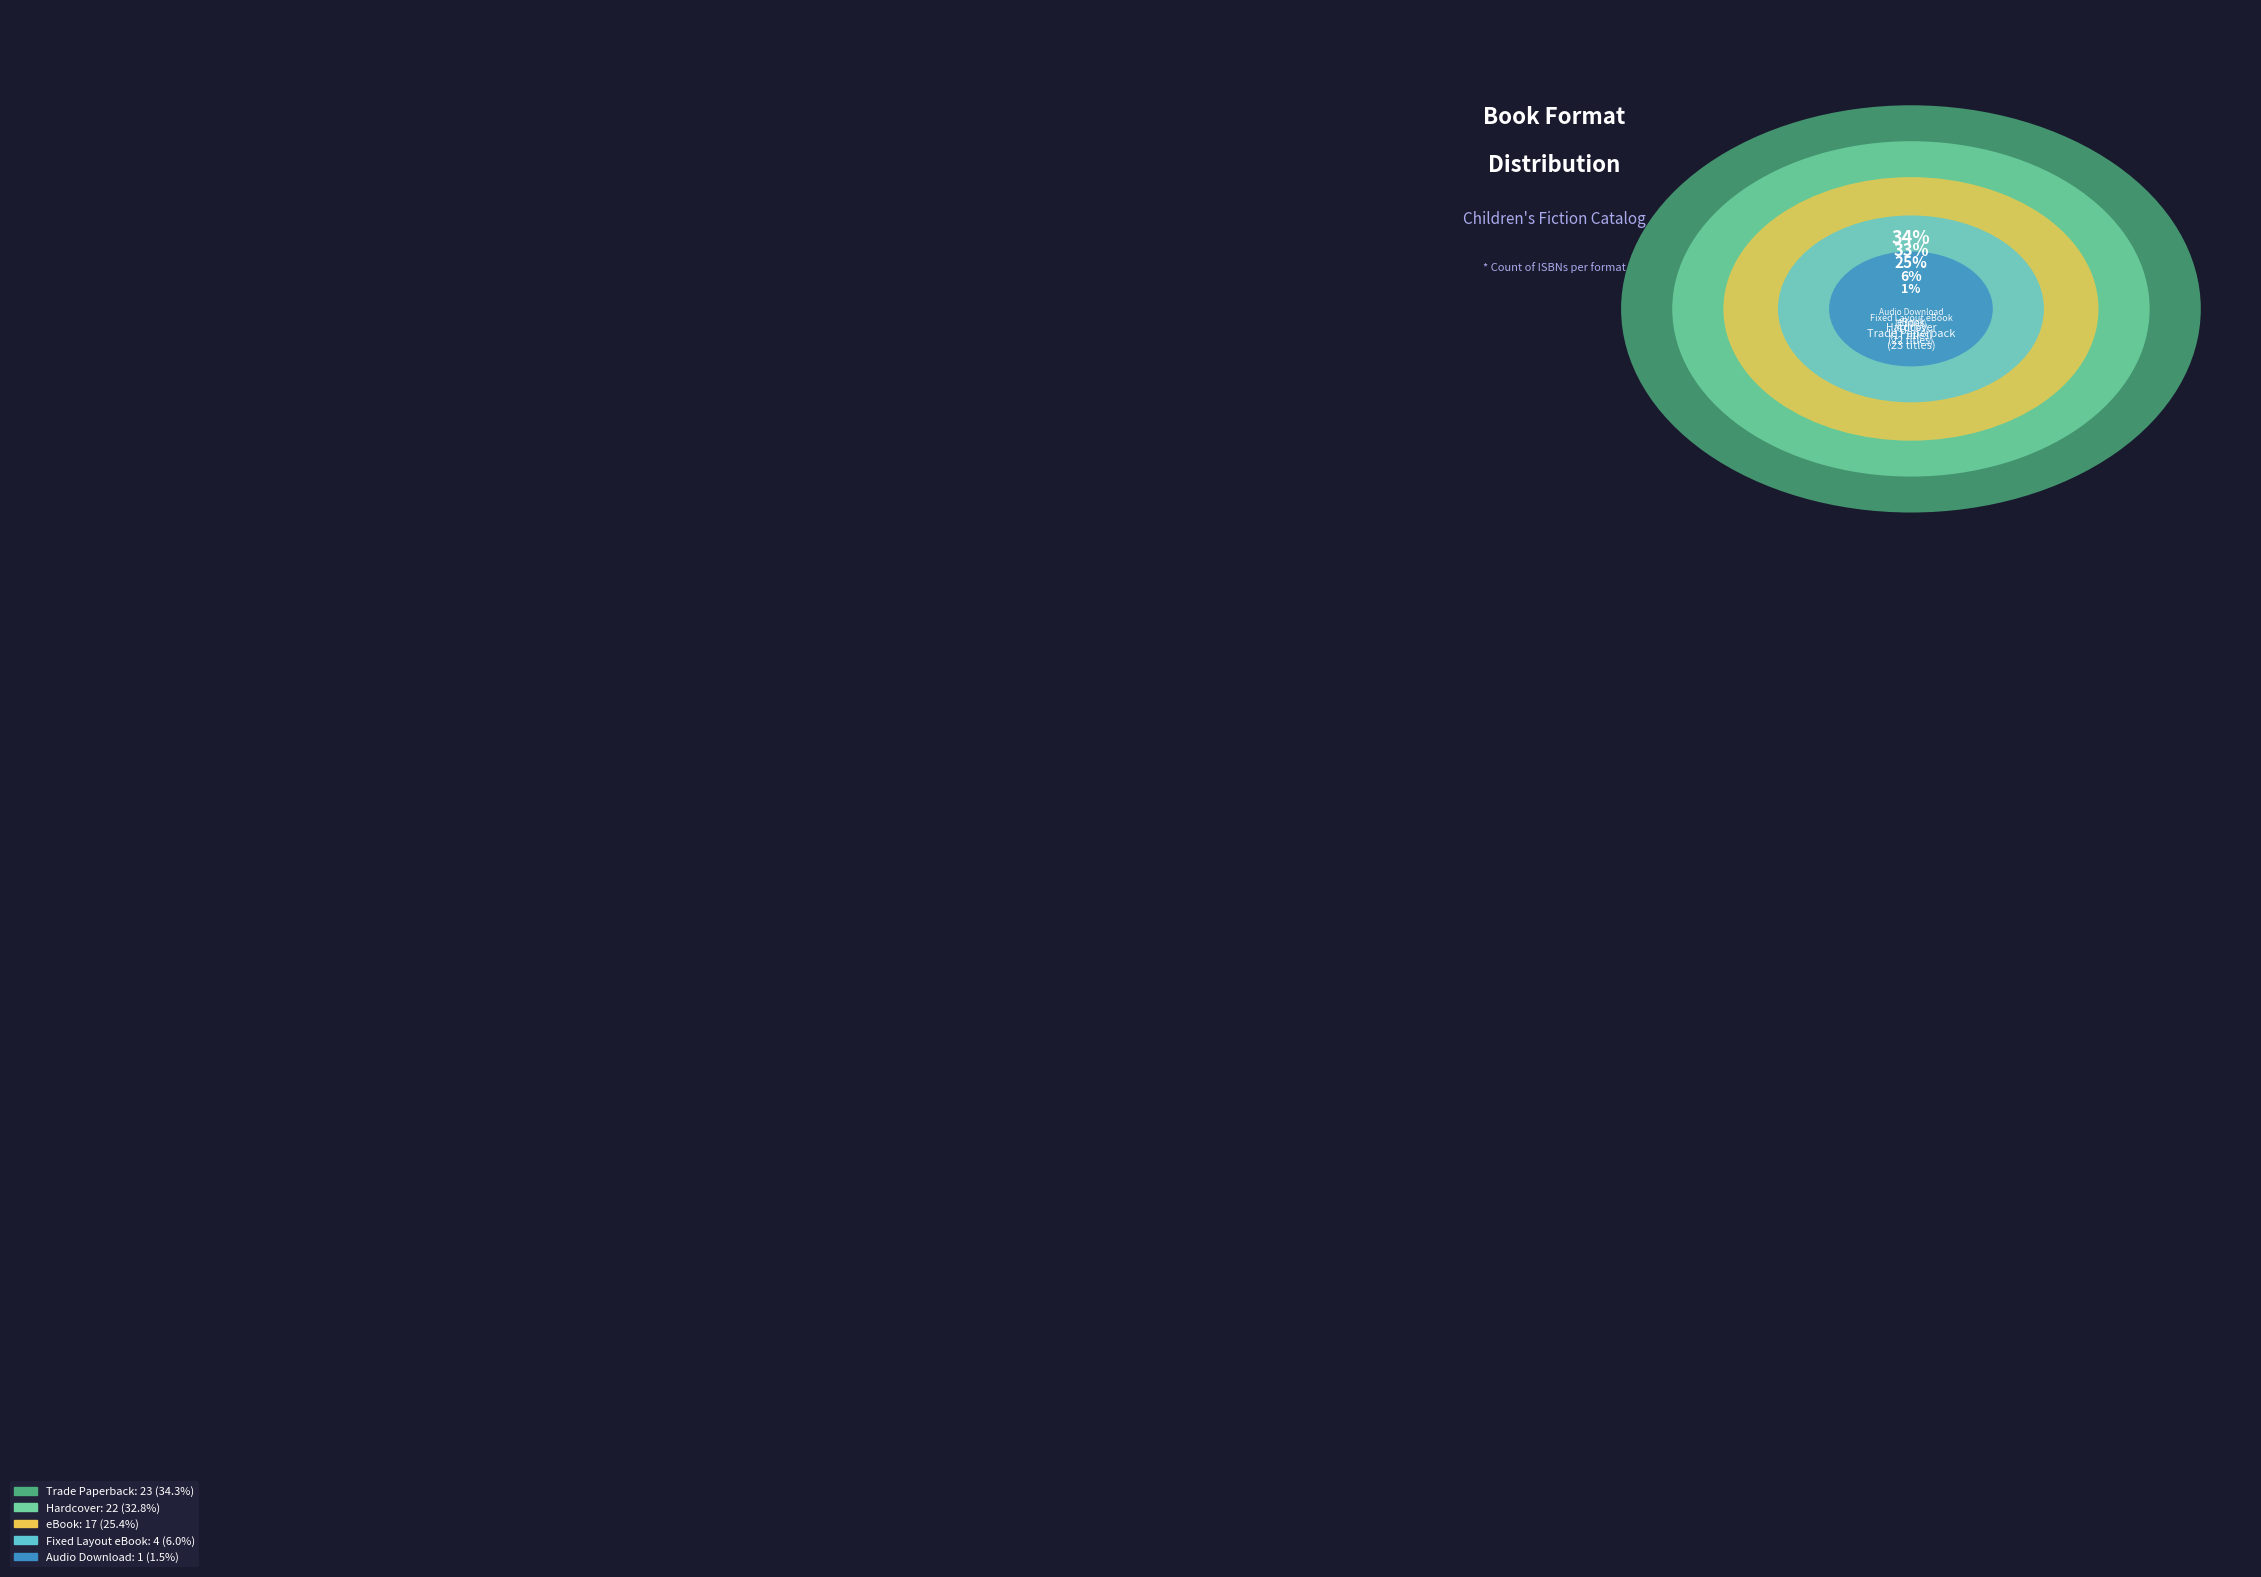

To the nearest percent, what is the average slice percentage?

20%